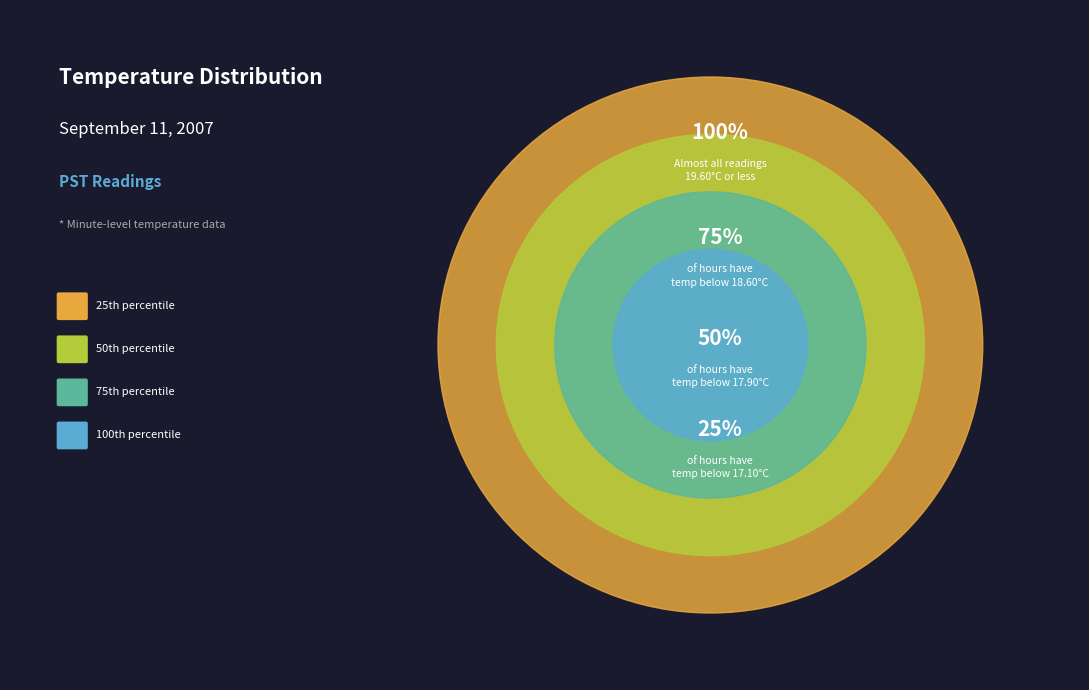

The Hour 9 slice represents 1% of the pie. True or false?

False